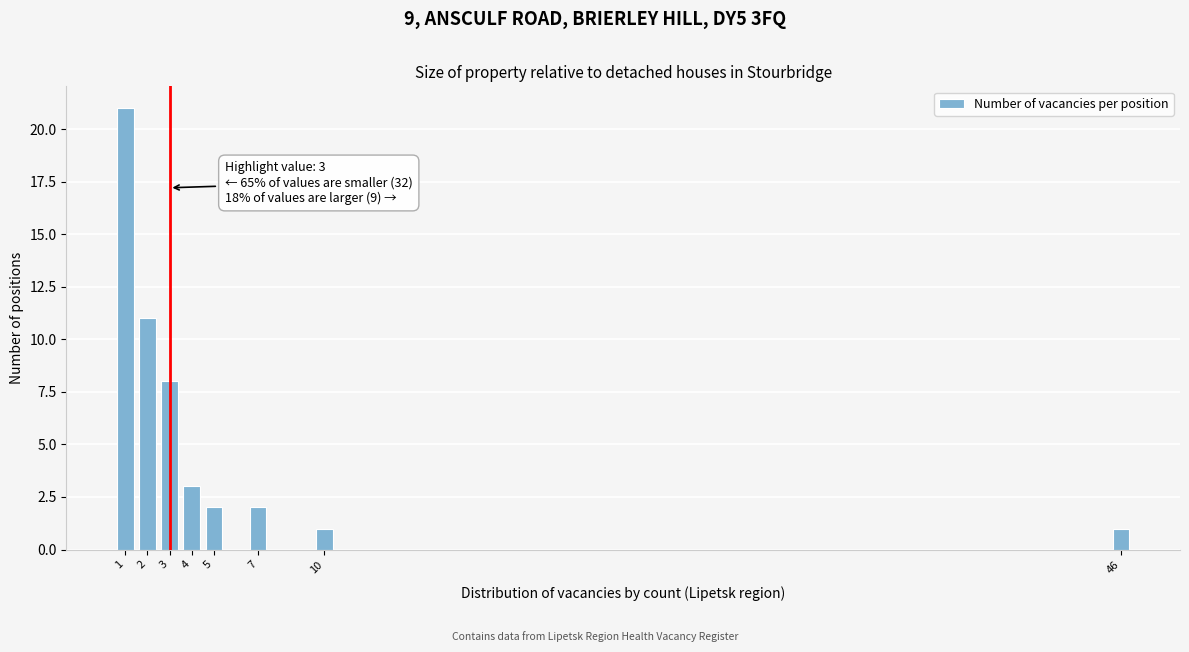

Reading left to right, transcribe all the data shown in this chart.

21	11	8	3	2	2	1	1